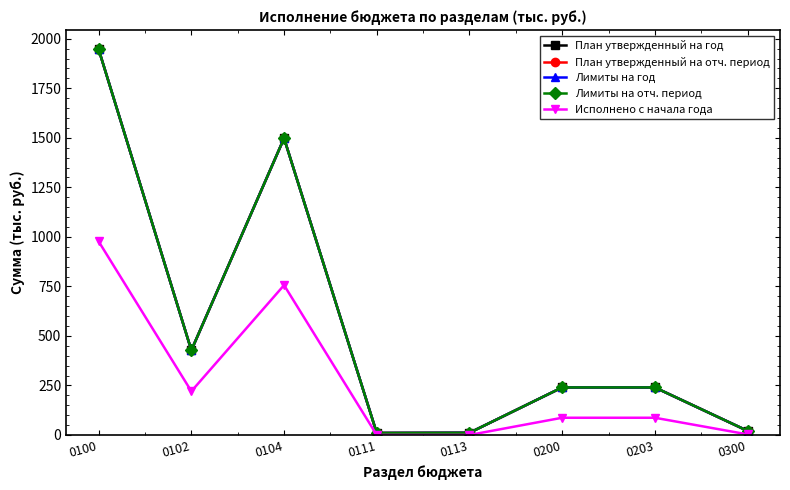

Which label corresponds to the largest value in the chart?

0100